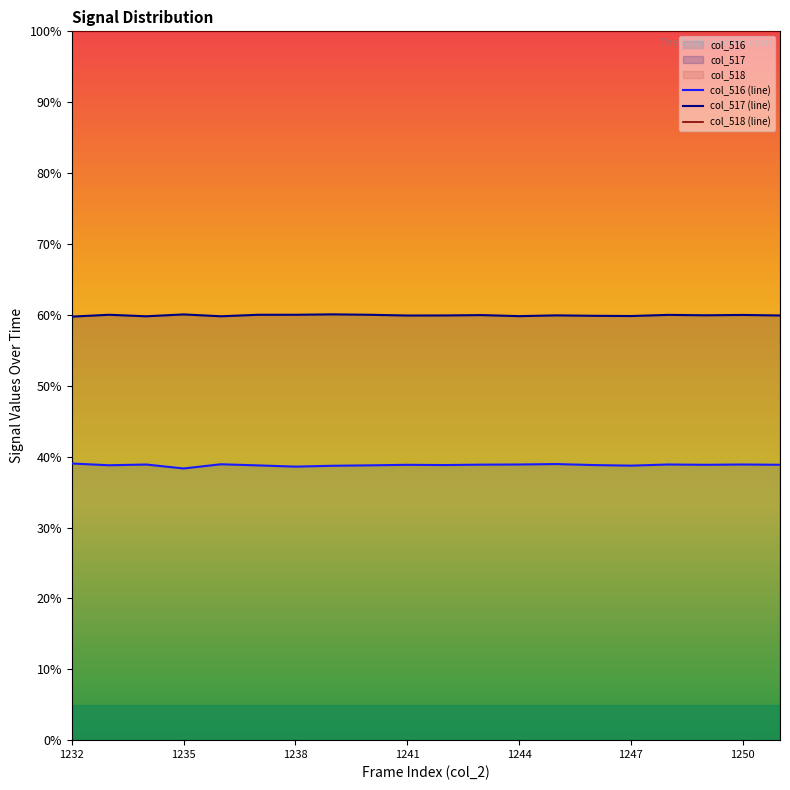

True or false: col_517 (line) and col_516 (line) intersect in this chart.

False